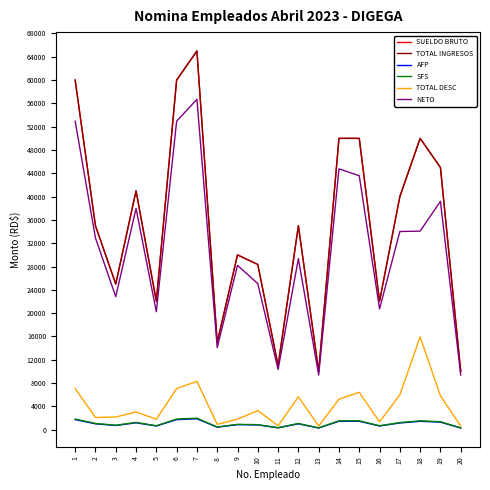

True or false: NETO and SUELDO BRUTO cross at least once.

False